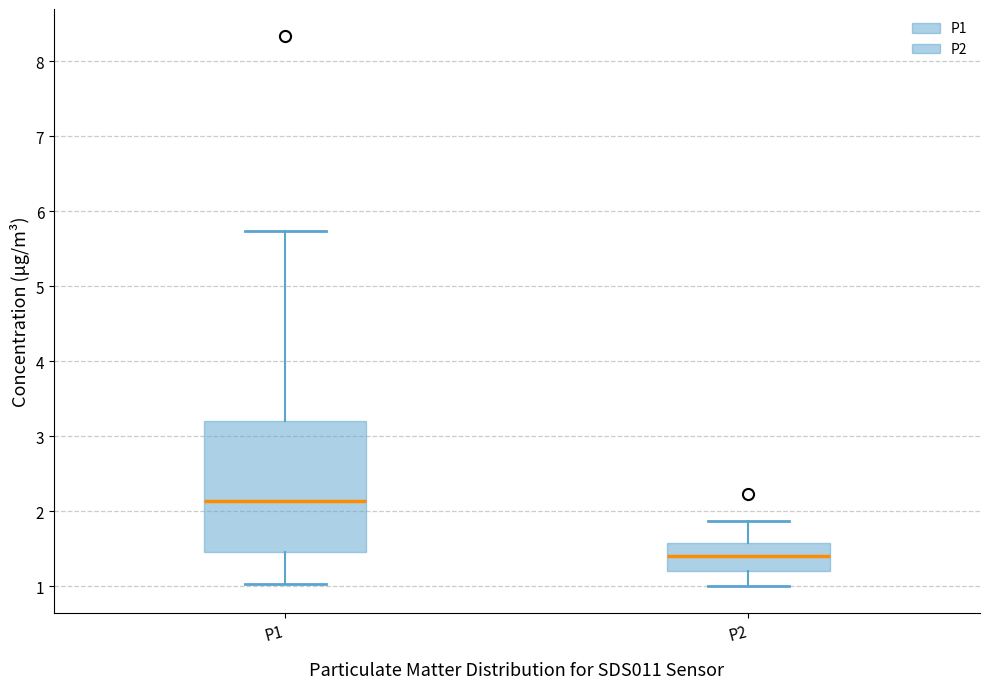

Comparing the boxes themselves (not the whiskers), which one is the tallest?

P1